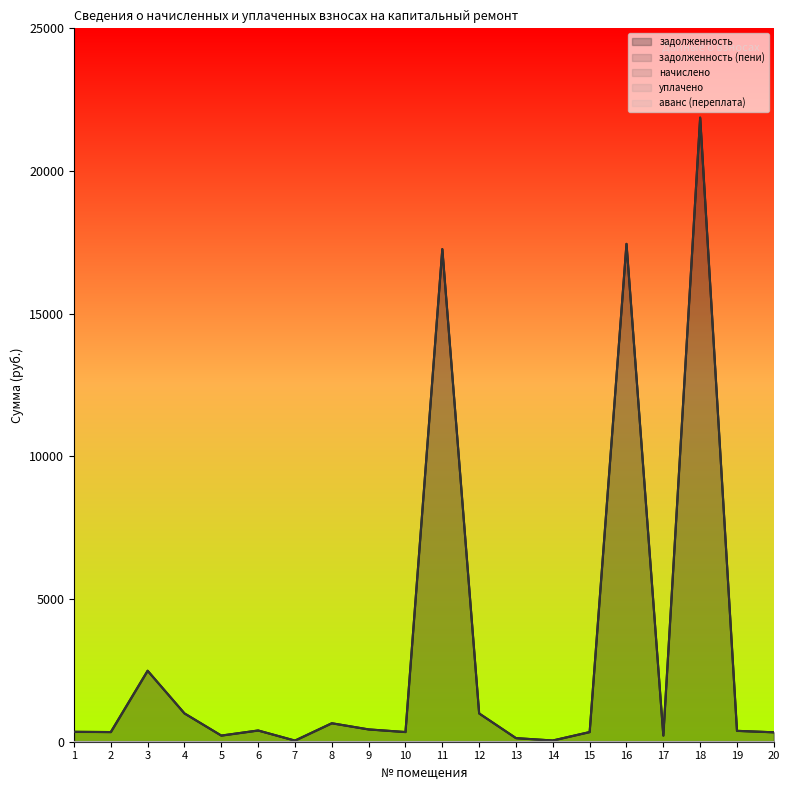

Reading left to right, extract all data points from this chart.

задолженность: 1=347.2	2=338.7	3=2486.9	4=992.5	5=215.5	6=393.7	7=39.5	8=647.4	9=431.6	10=339.3	11=17263.8	12=991.2	13=126.2	14=43.0	15=338.5	16=17447.2	17=215.8	18=21870.9	19=381.5	20=330.5
задолженность (пени): 1=347.2	2=338.7	3=2486.9	4=992.5	5=215.5	6=393.7	7=39.5	8=647.4	9=431.6	10=339.3	11=17263.8	12=991.2	13=126.2	14=43.0	15=338.5	16=17447.2	17=215.8	18=21870.9	19=381.5	20=330.5
начислено: 1=0.0	2=0.0	3=0.0	4=0.0	5=0.0	6=0.0	7=0.0	8=0.0	9=0.0	10=0.0	11=0.0	12=0.0	13=0.0	14=0.0	15=0.0	16=0.0	17=0.0	18=0.0	19=0.0	20=0.0
уплачено: 1=0.0	2=0.0	3=0.0	4=0.0	5=0.0	6=0.0	7=0.0	8=0.0	9=0.0	10=0.0	11=0.0	12=0.0	13=0.0	14=0.0	15=0.0	16=0.0	17=0.0	18=0.0	19=0.0	20=0.0
аванс (переплата): 1=0.0	2=0.0	3=0.0	4=0.0	5=0.0	6=0.0	7=0.0	8=0.0	9=0.0	10=0.0	11=0.0	12=0.0	13=0.0	14=0.0	15=0.0	16=0.0	17=0.0	18=0.0	19=0.0	20=0.0